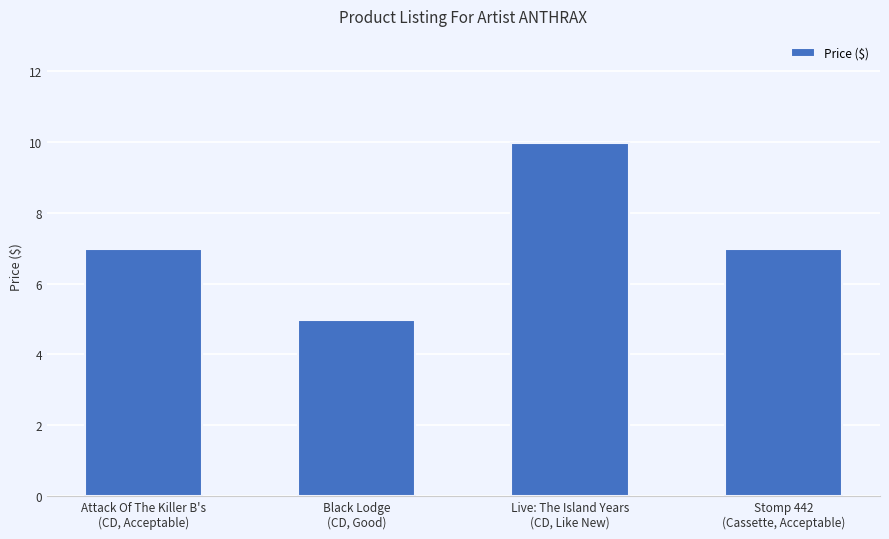

At which category does the chart reach its minimum across all series?

Black Lodge
(CD, Good)